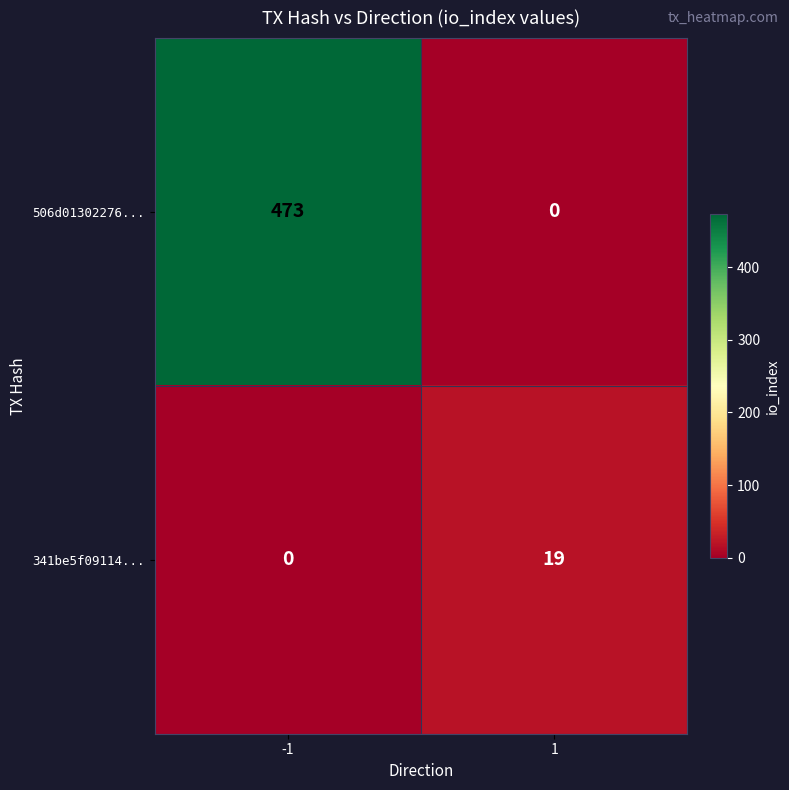

Count the number of data series in this chart.

2